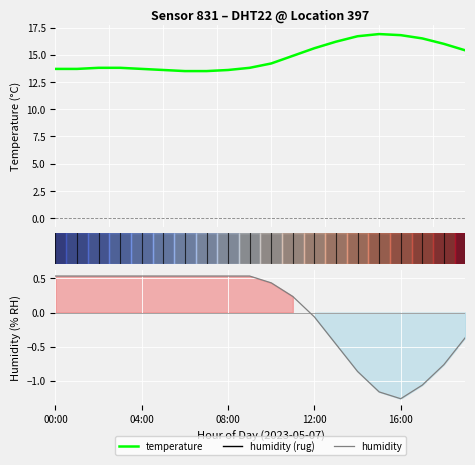

What position from the left is 13?

14